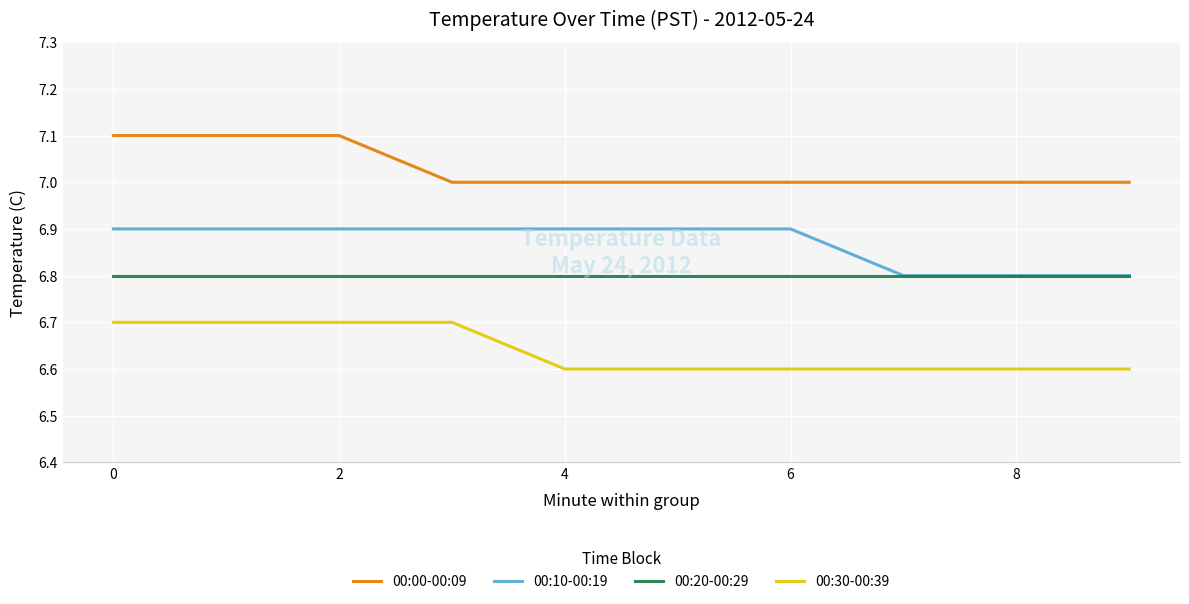

Rank the series by their average value, from lowest to highest.

00:30-00:39, 00:20-00:29, 00:10-00:19, 00:00-00:09